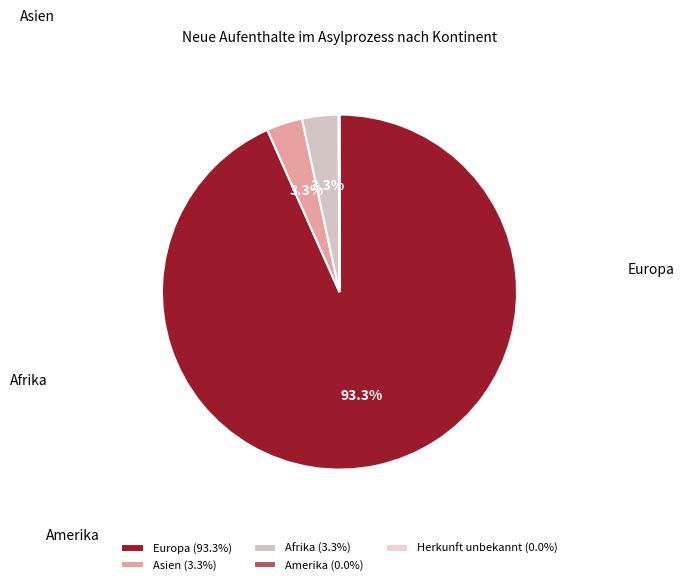

To the nearest percent, what percentage of the pie is Europa?

93%